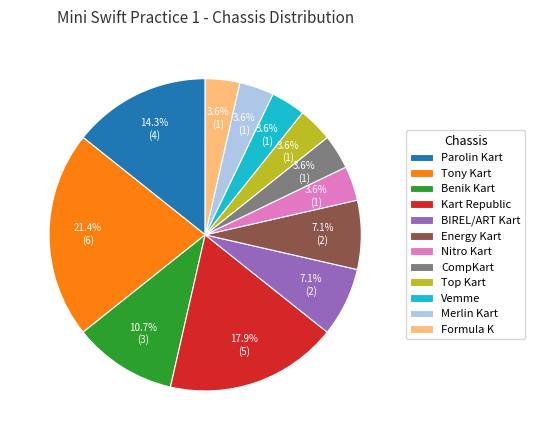

Which category has the biggest portion of the pie?

Tony Kart